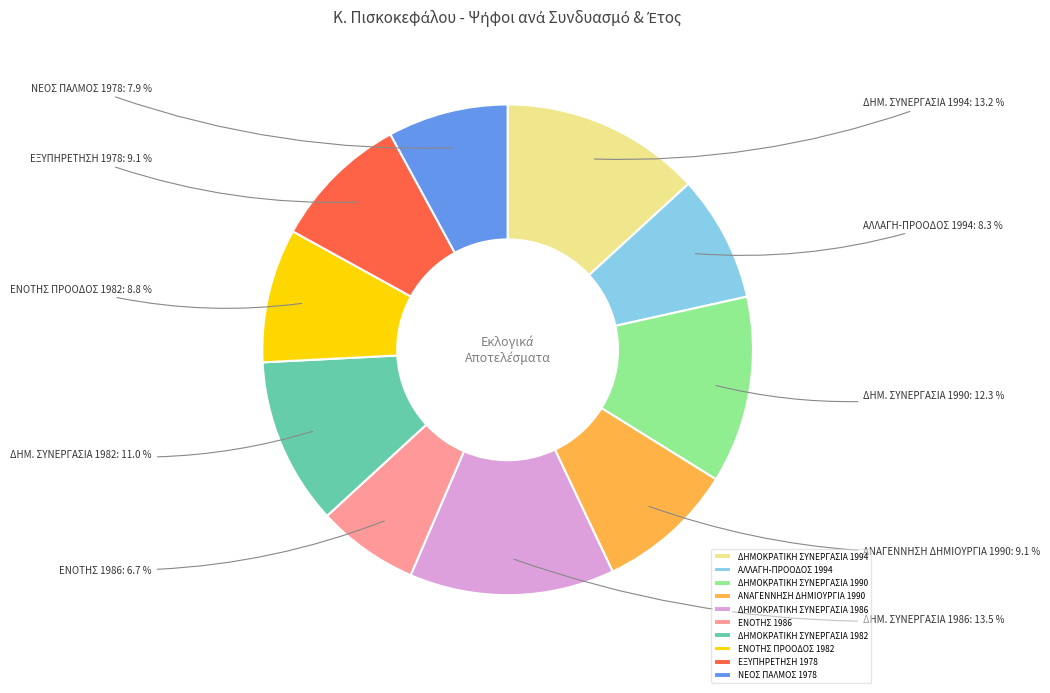

True or false: ΕΝΟΤΗΣ 1986 accounts for 20% of the total.

False